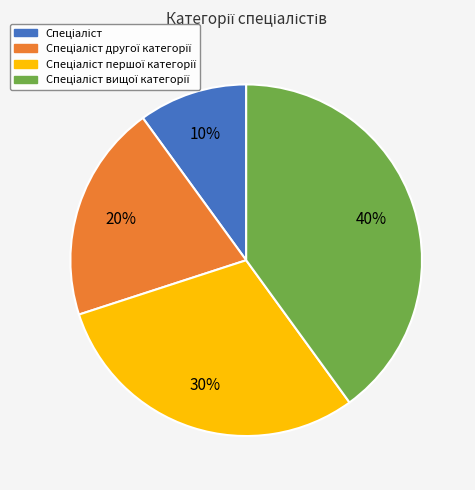

To the nearest percent, what is the difference between the largest and smallest slice percentages?

30%